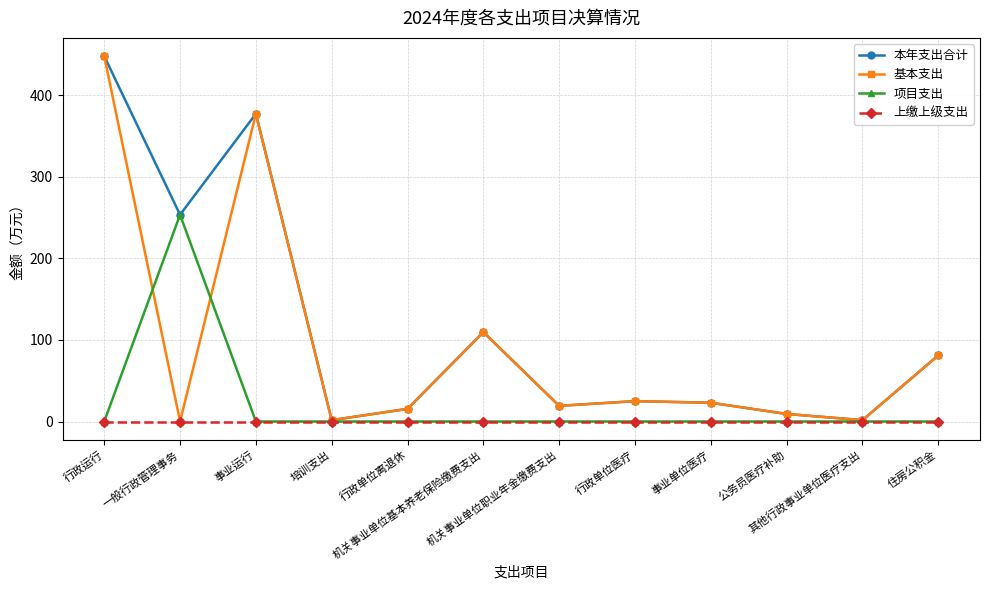

True or false: 项目支出 has more than 0 interior local peaks.

True